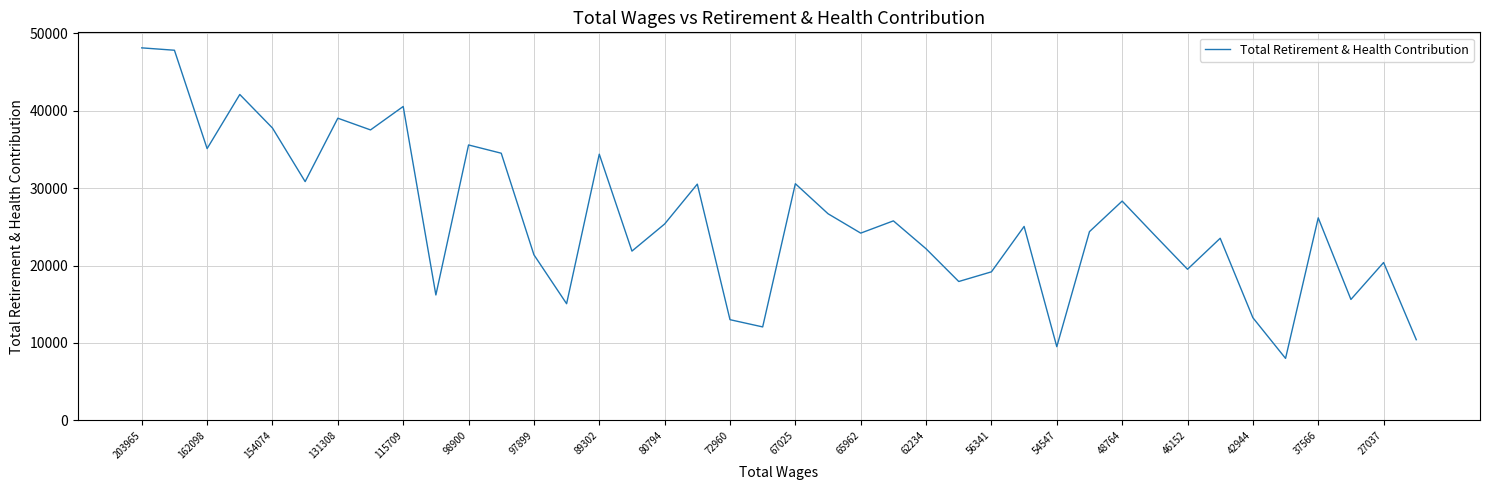

Does the chart have visible grid lines?

Yes